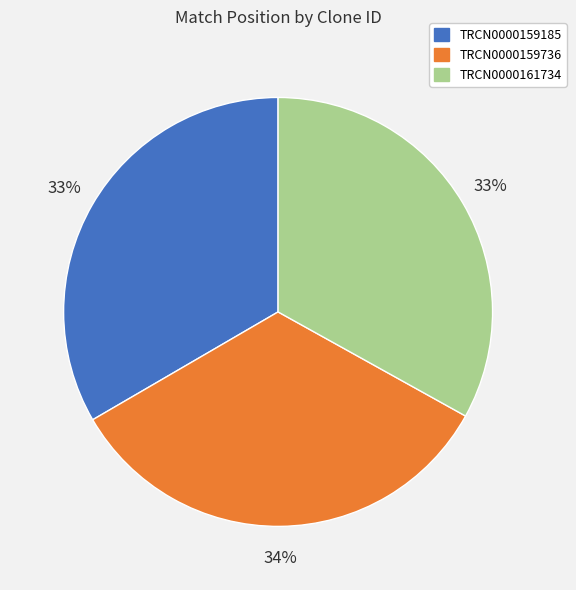

What percentage is the TRCN0000159736 slice, to the nearest percent?

34%